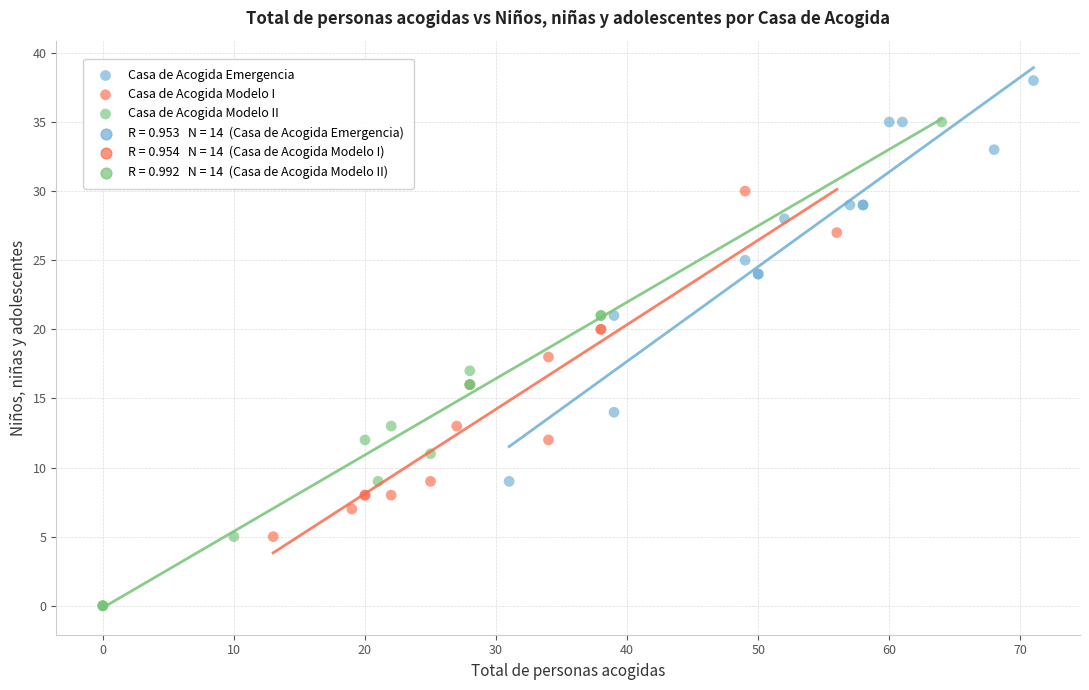

Which series reaches the maximum Y coordinate?

Casa de Acogida Emergencia